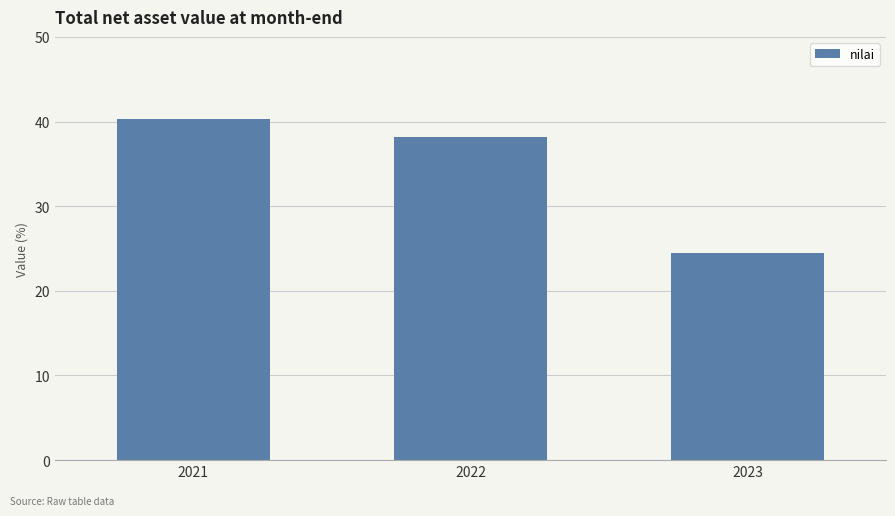

Where is the data nearest to the value 32?

2022